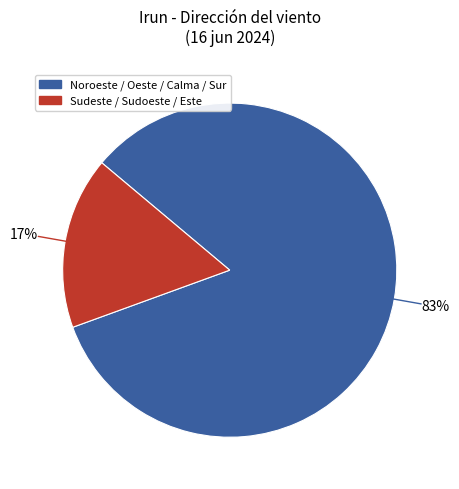

Is there any slice that represents more than half of the pie?

Yes